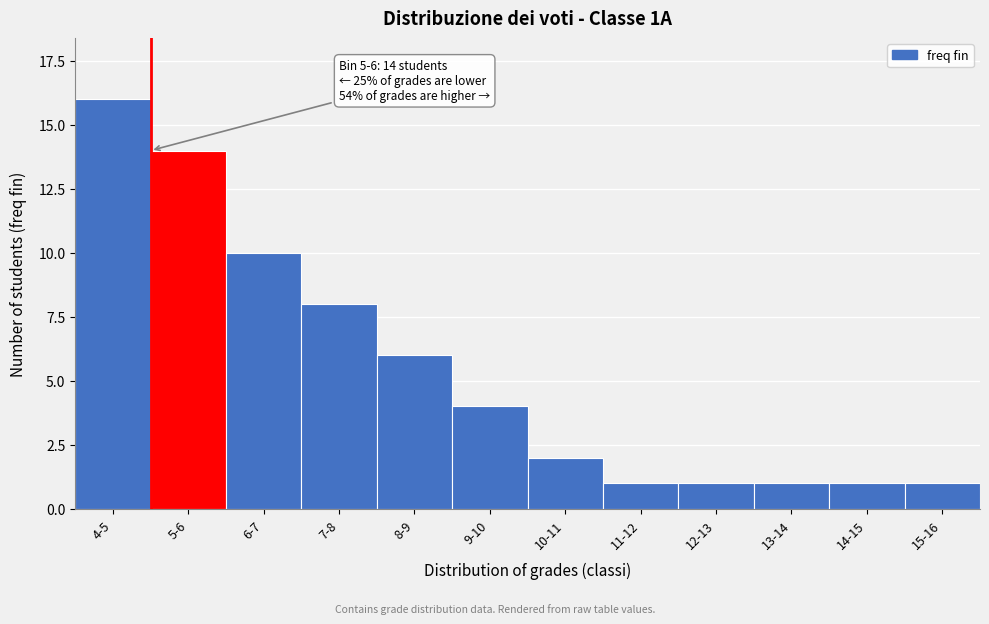

Reading right to left, extract all data points from this chart.

15-16=1	14-15=1	13-14=1	12-13=1	11-12=1	10-11=2	9-10=4	8-9=6	7-8=8	6-7=10	5-6=14	4-5=16